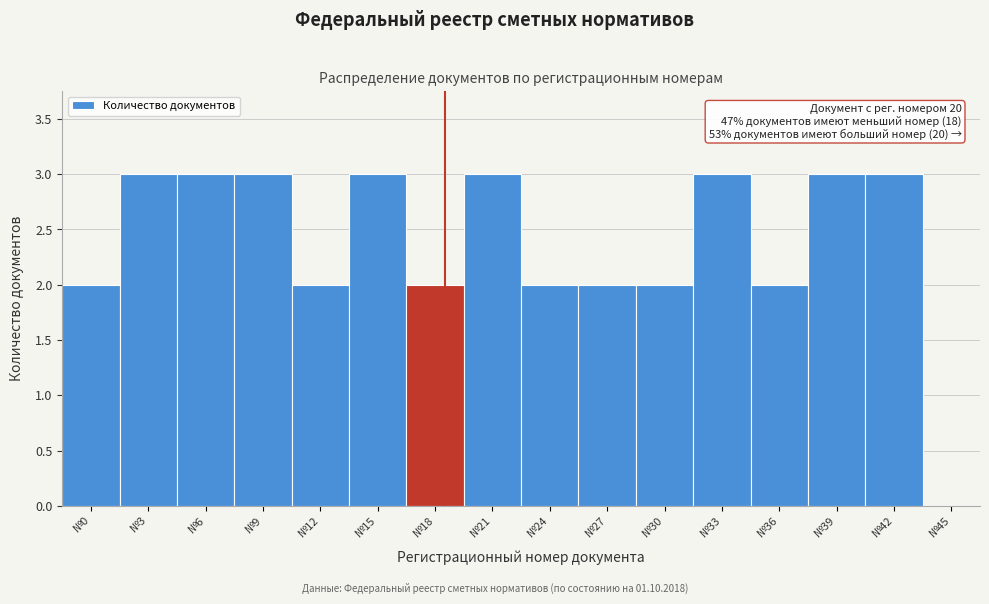

Reading right to left, extract all data points from this chart.

№45=0	№42=3	№39=3	№36=2	№33=3	№30=2	№27=2	№24=2	№21=3	№18=2	№15=3	№12=2	№9=3	№6=3	№3=3	№0=2